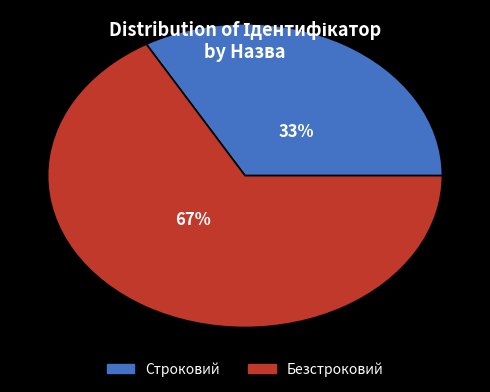

To the nearest percent, what is the average slice percentage?

50%